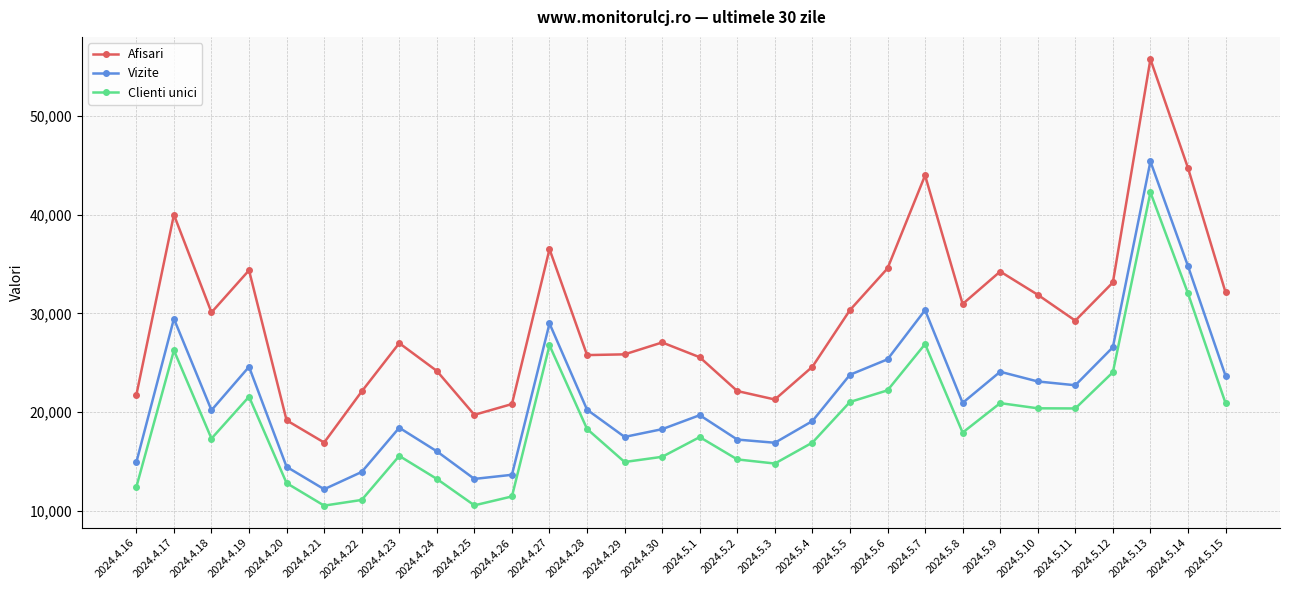

What are all the series names shown in the legend?

Afisari, Vizite, Clienti unici